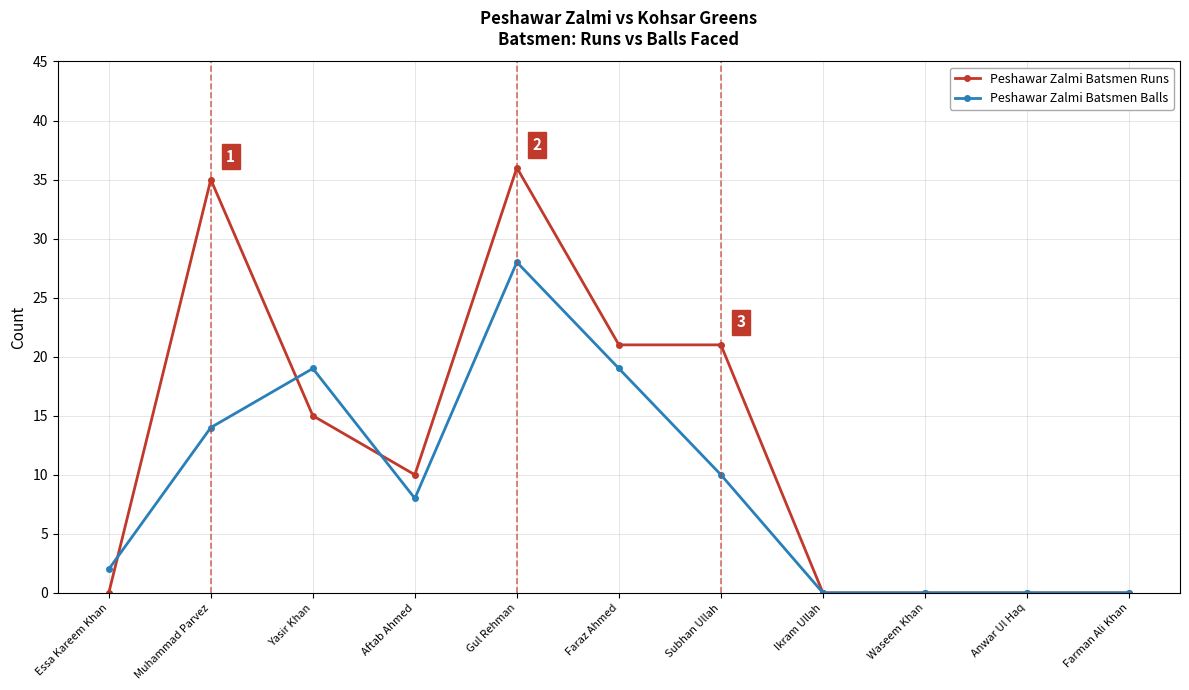

Does the chart display data point markers on the line(s)?

Yes